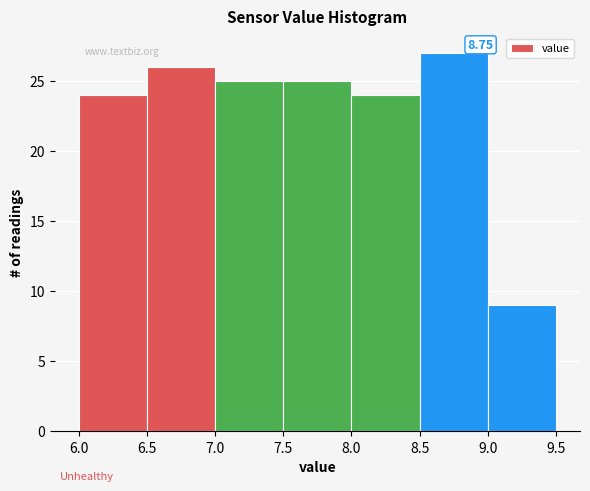

Over which range of the x-axis is the bar tallest?

8.5 to 9.0